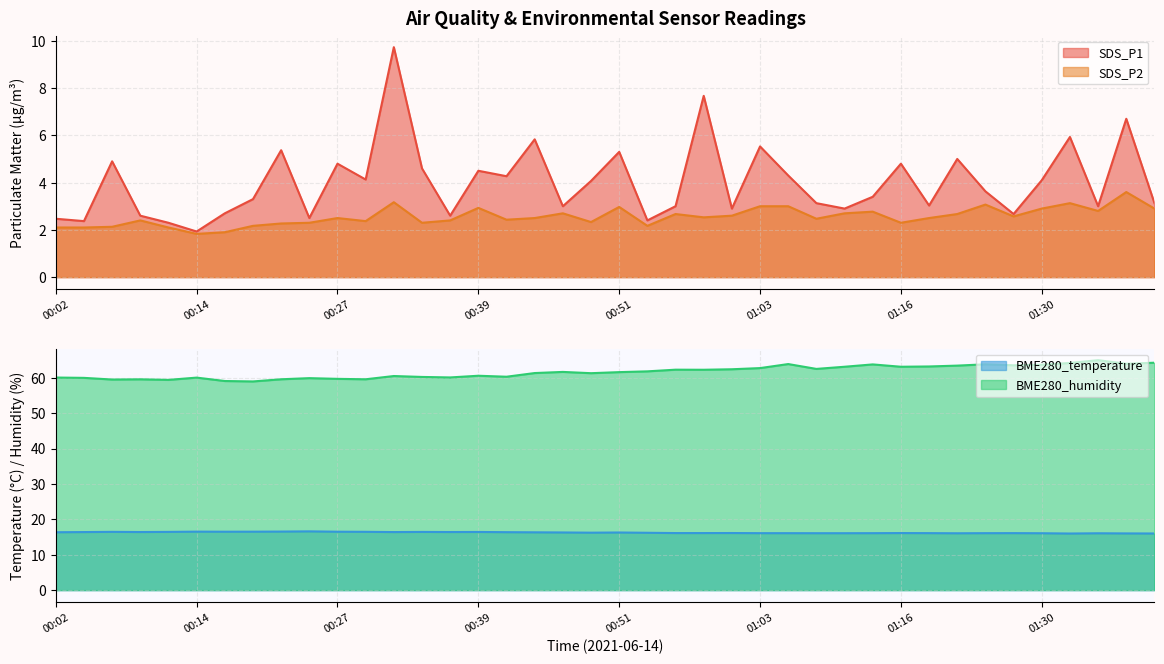

What is the lowest value of the SDS_P1 series?

1.9